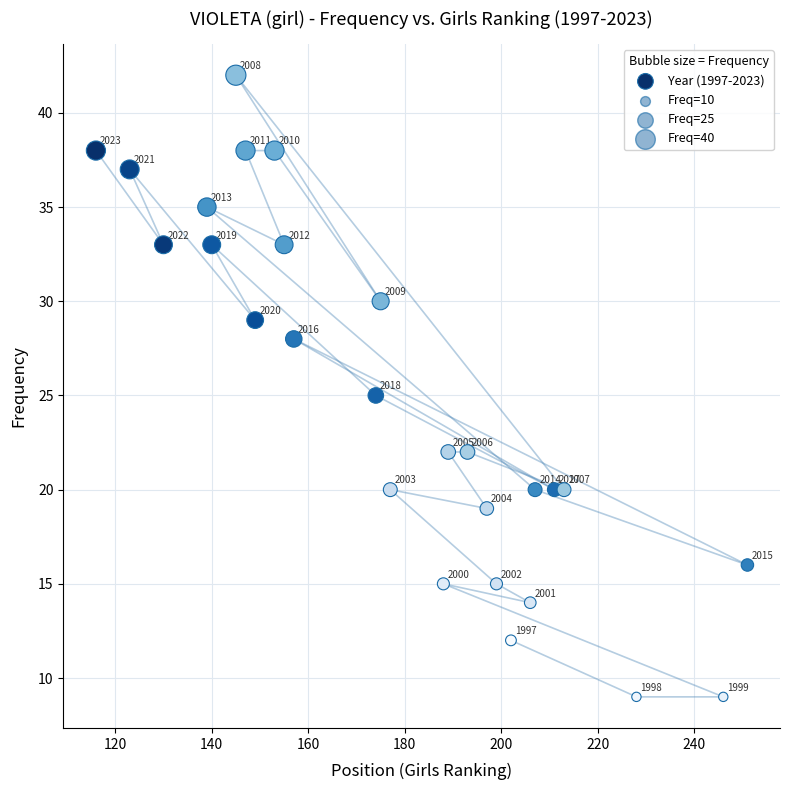

What is the range of Y values (max minus min)?

33